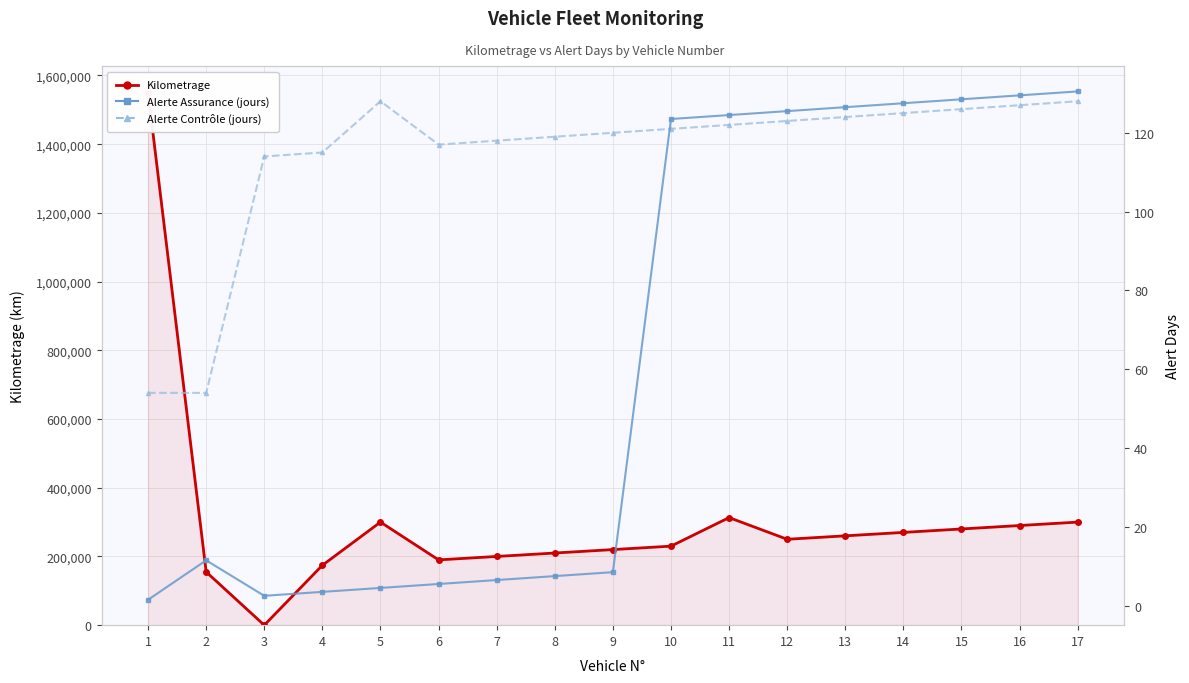

What is the total value across all series at 3?

126.5